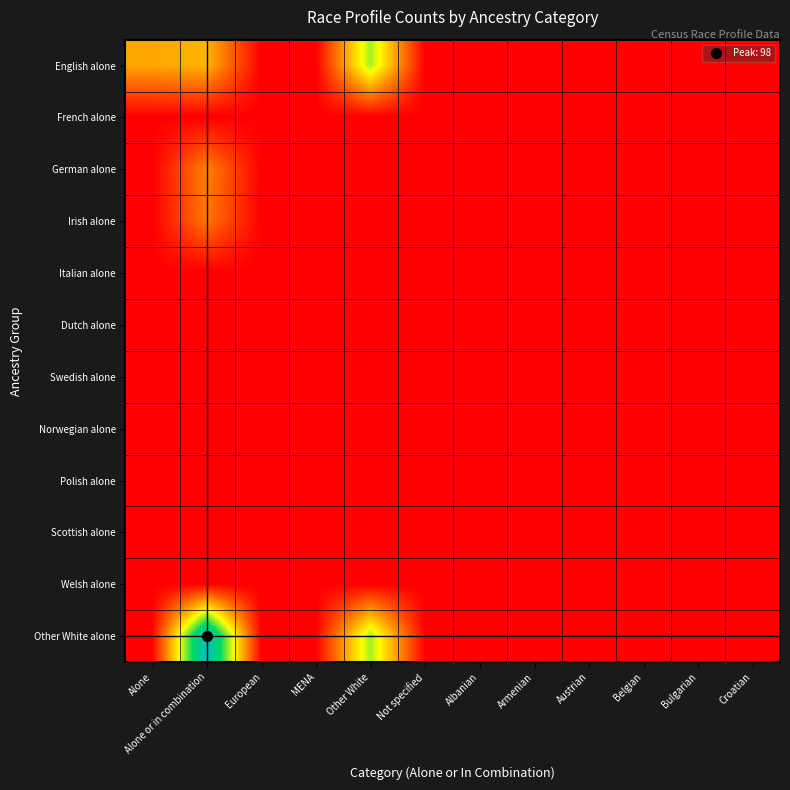

Reading left to right, what are all the values shown in this chart?

English alone: Alone=32	Alone or in combination=35	European=0	MENA=0	Other White=58	Not specified=0	Albanian=0	Armenian=0	Austrian=0	Belgian=0	Bulgarian=0	Croatian=0
French alone: Alone=0	Alone or in combination=0	European=0	MENA=0	Other White=0	Not specified=0	Albanian=0	Armenian=0	Austrian=0	Belgian=0	Bulgarian=0	Croatian=0
German alone: Alone=0	Alone or in combination=25	European=0	MENA=0	Other White=0	Not specified=0	Albanian=0	Armenian=0	Austrian=0	Belgian=0	Bulgarian=0	Croatian=0
Irish alone: Alone=0	Alone or in combination=23	European=0	MENA=0	Other White=0	Not specified=0	Albanian=0	Armenian=0	Austrian=0	Belgian=0	Bulgarian=0	Croatian=0
Italian alone: Alone=0	Alone or in combination=0	European=0	MENA=0	Other White=0	Not specified=0	Albanian=0	Armenian=0	Austrian=0	Belgian=0	Bulgarian=0	Croatian=0
Dutch alone: Alone=0	Alone or in combination=0	European=0	MENA=0	Other White=0	Not specified=0	Albanian=0	Armenian=0	Austrian=0	Belgian=0	Bulgarian=0	Croatian=0
Swedish alone: Alone=0	Alone or in combination=0	European=0	MENA=0	Other White=0	Not specified=0	Albanian=0	Armenian=0	Austrian=0	Belgian=0	Bulgarian=0	Croatian=0
Norwegian alone: Alone=0	Alone or in combination=0	European=0	MENA=0	Other White=0	Not specified=0	Albanian=0	Armenian=0	Austrian=0	Belgian=0	Bulgarian=0	Croatian=0
Polish alone: Alone=0	Alone or in combination=0	European=0	MENA=0	Other White=0	Not specified=0	Albanian=0	Armenian=0	Austrian=0	Belgian=0	Bulgarian=0	Croatian=0
Scottish alone: Alone=0	Alone or in combination=0	European=0	MENA=0	Other White=0	Not specified=0	Albanian=0	Armenian=0	Austrian=0	Belgian=0	Bulgarian=0	Croatian=0
Welsh alone: Alone=0	Alone or in combination=0	European=0	MENA=0	Other White=0	Not specified=0	Albanian=0	Armenian=0	Austrian=0	Belgian=0	Bulgarian=0	Croatian=0
Other White alone: Alone=0	Alone or in combination=98	European=0	MENA=0	Other White=58	Not specified=0	Albanian=0	Armenian=0	Austrian=0	Belgian=0	Bulgarian=0	Croatian=0